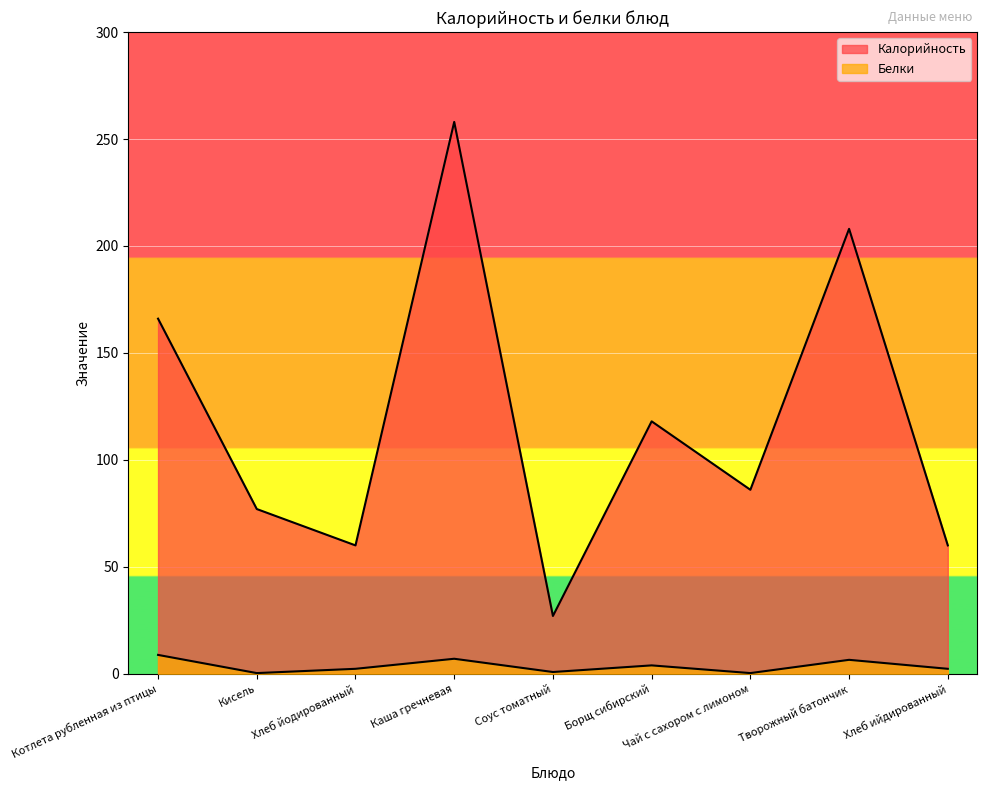

At which category does Калорийность reach its first local peak?

Каша гречневая